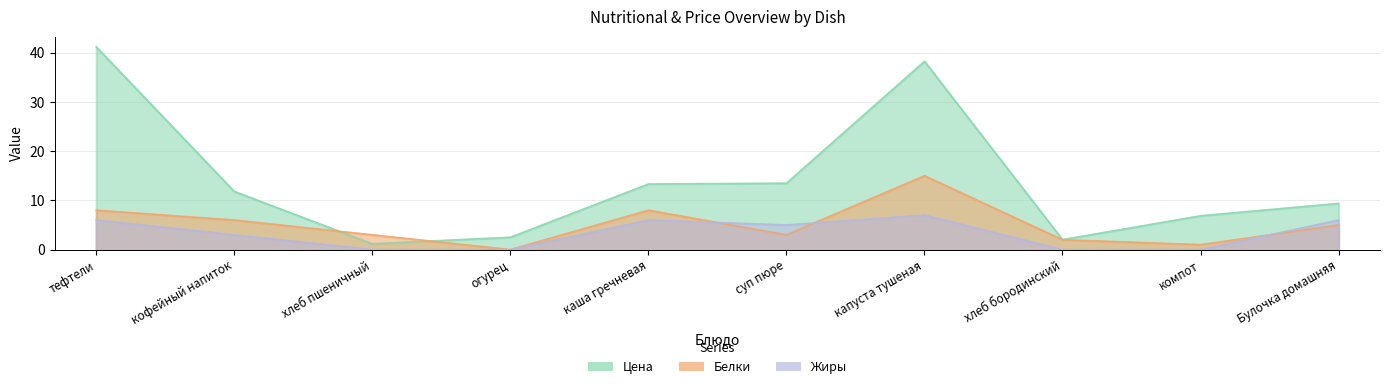

Where is the first local maximum for Белки?

каша гречневая